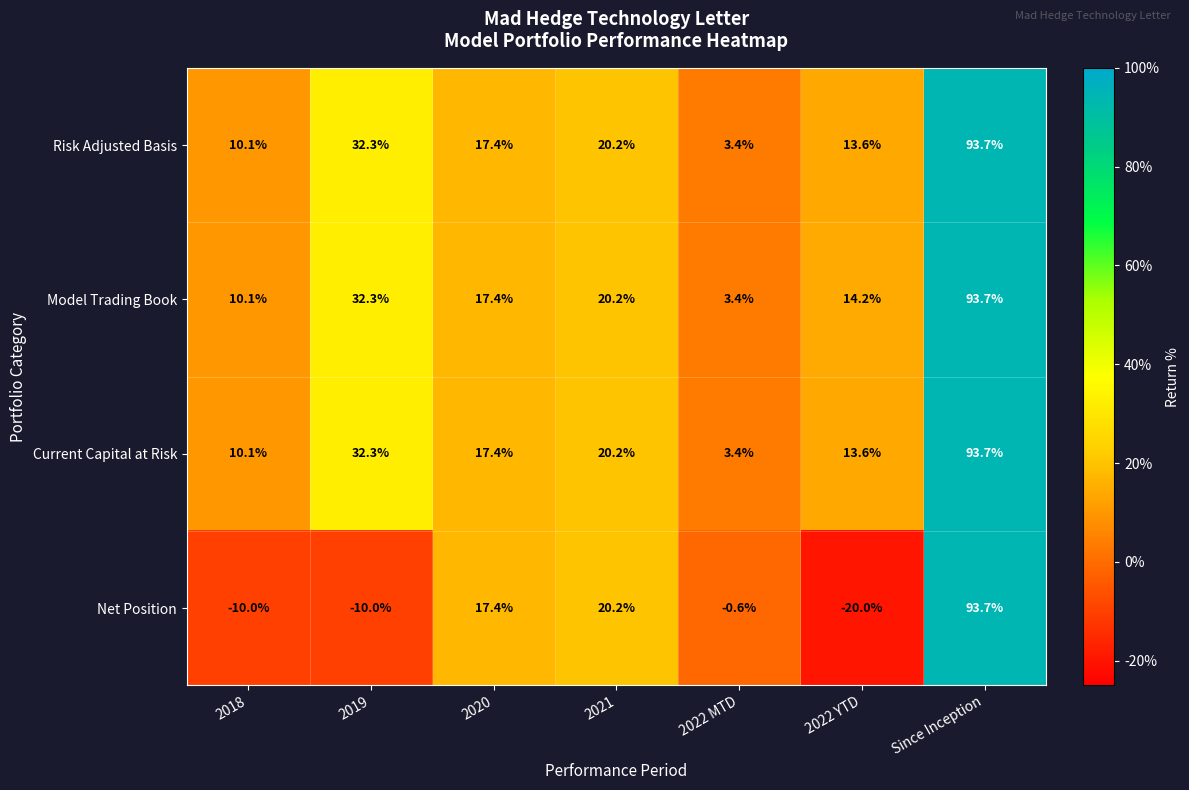

True or false: Risk Adjusted Basis has a value of 32.3 at 2019.

True